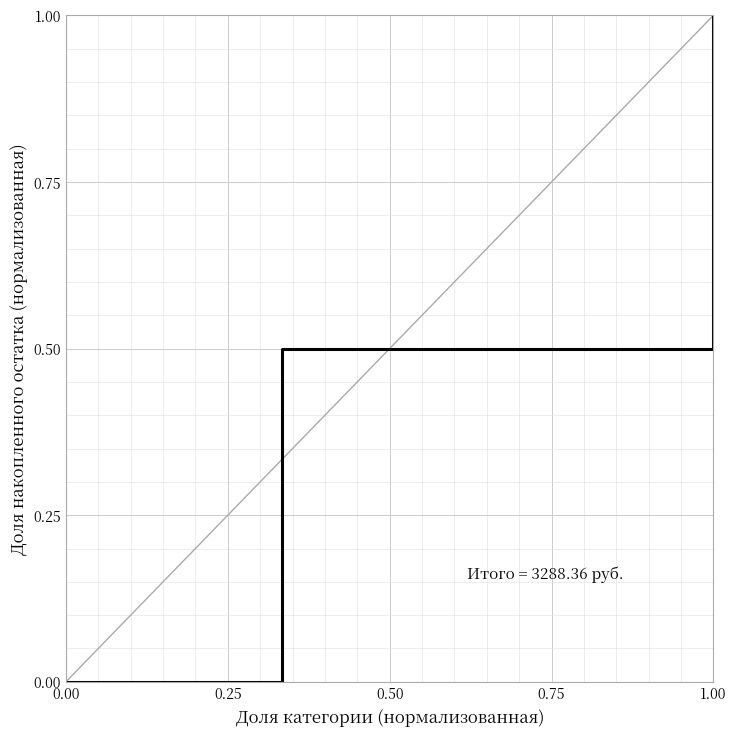

Count the number of categories in the chart.

4